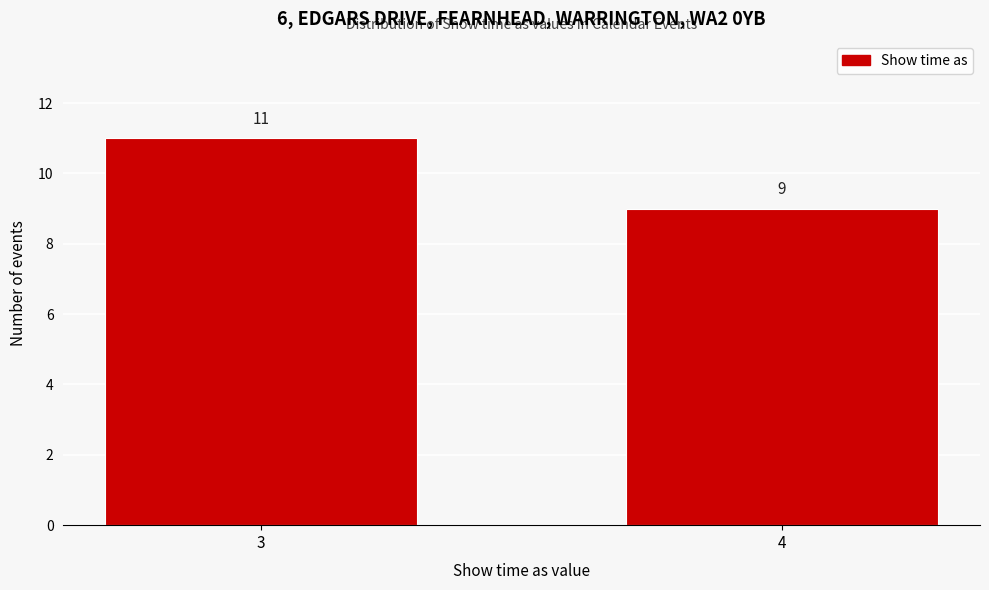

Reading left to right, list all the values displayed in this chart.

11	9